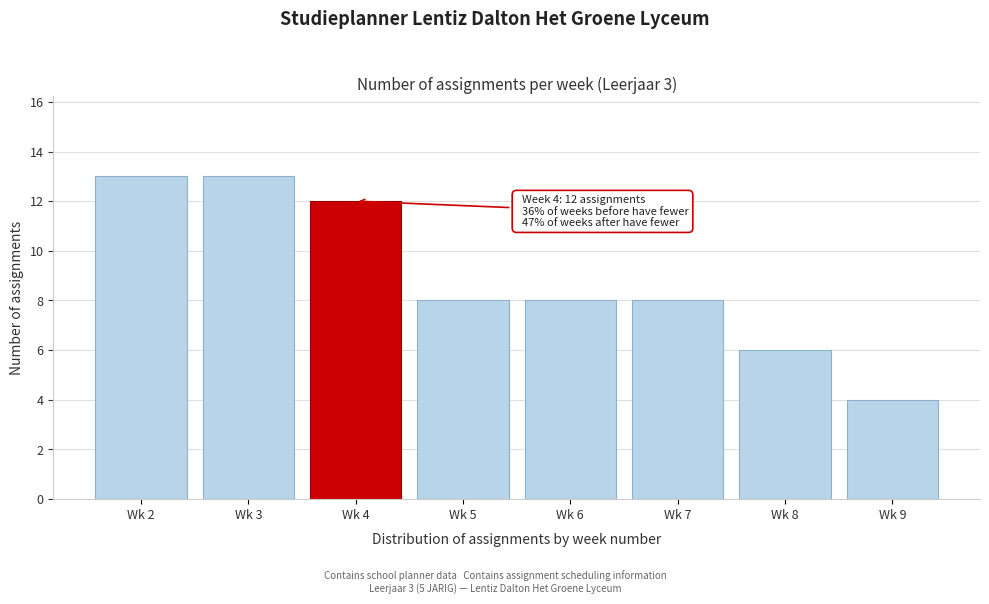

Reading left to right, extract all data points from this chart.

Wk 2=13	Wk 3=13	Wk 4=12	Wk 5=8	Wk 6=8	Wk 7=8	Wk 8=6	Wk 9=4